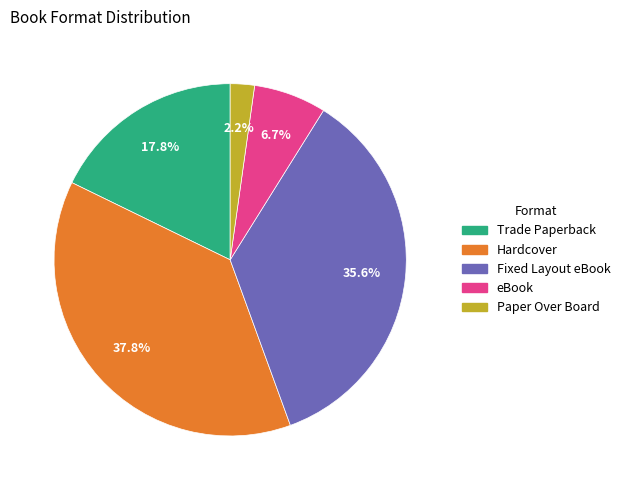

How many segments does this pie chart have?

5